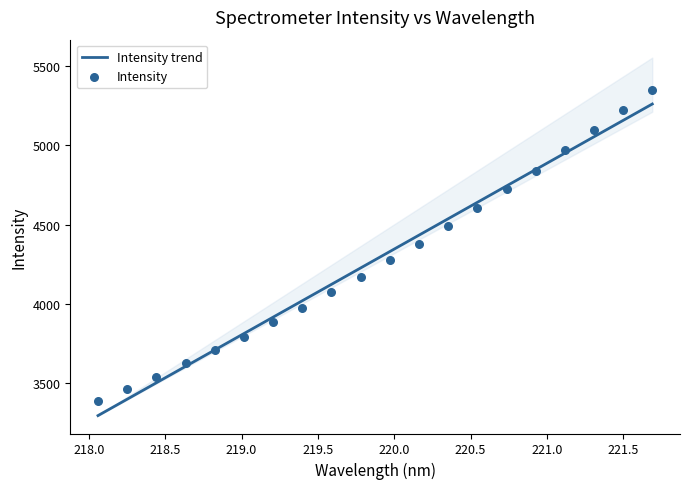

What is the change in value from 218.0596 to 218.2508?

+75.8